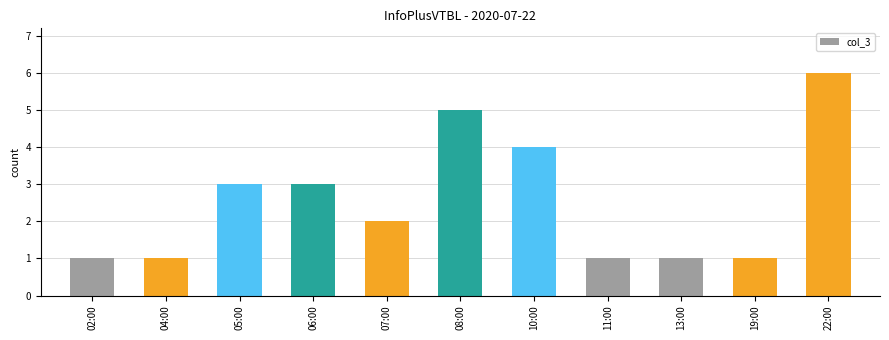

What is the label of the 8th bar from the left?

11:00